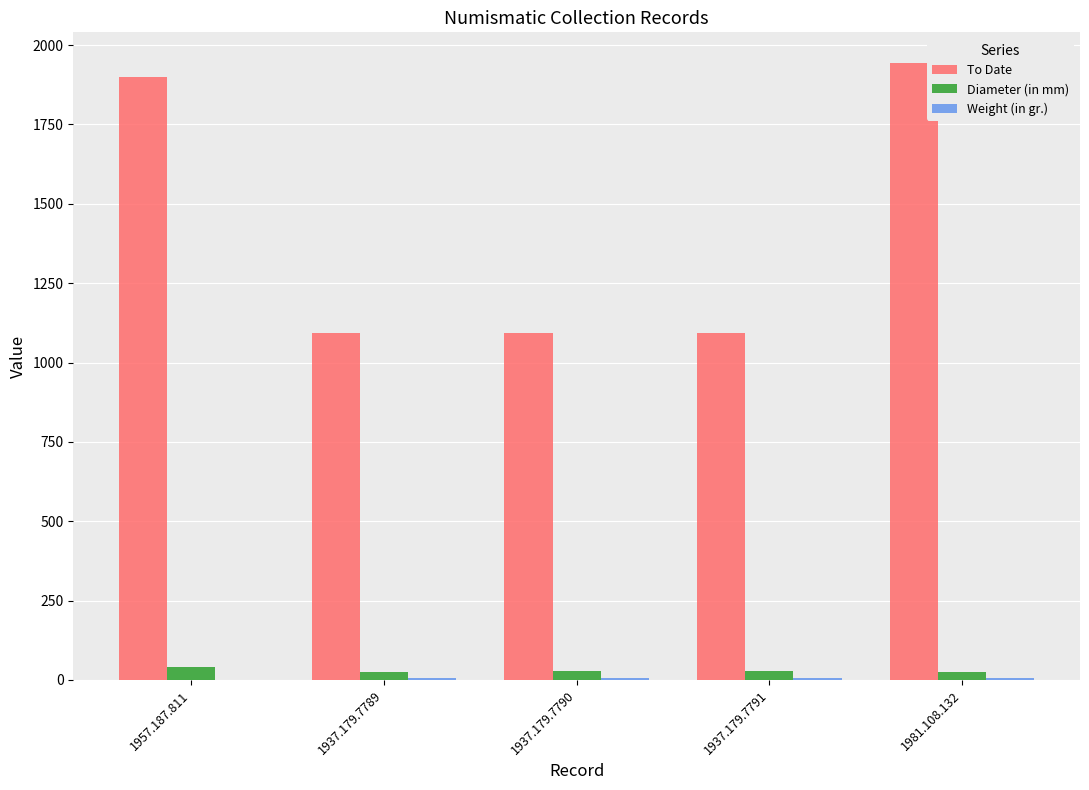

What is the total value across all series at 1981.108.132?

1975.6